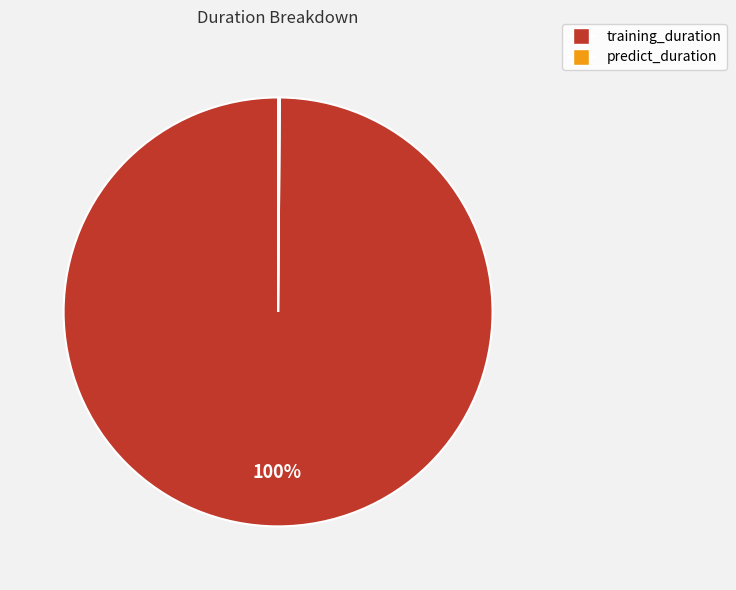

Which slice is the largest?

training_duration